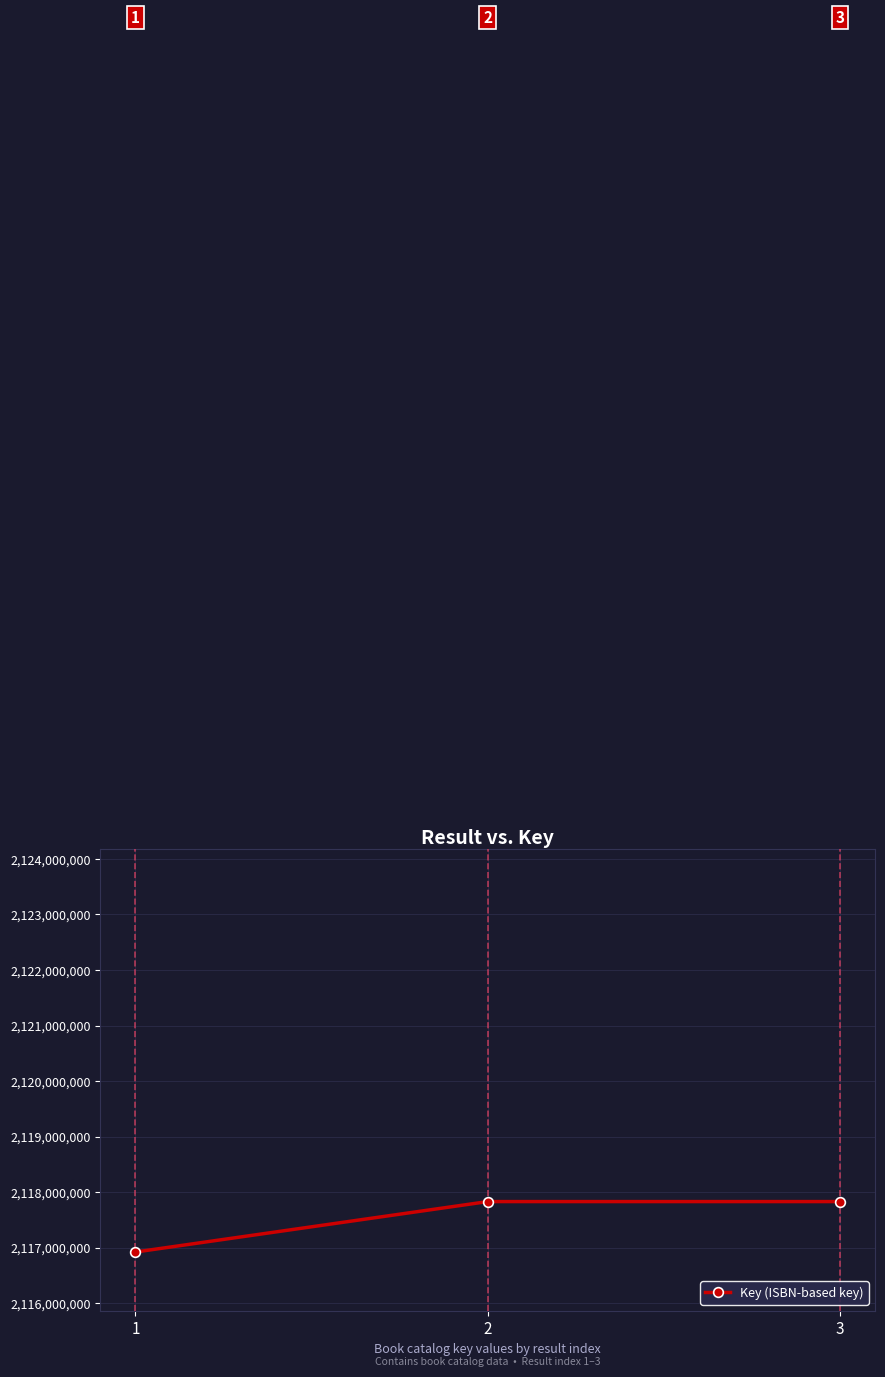

Read the value at 1.

2116920471